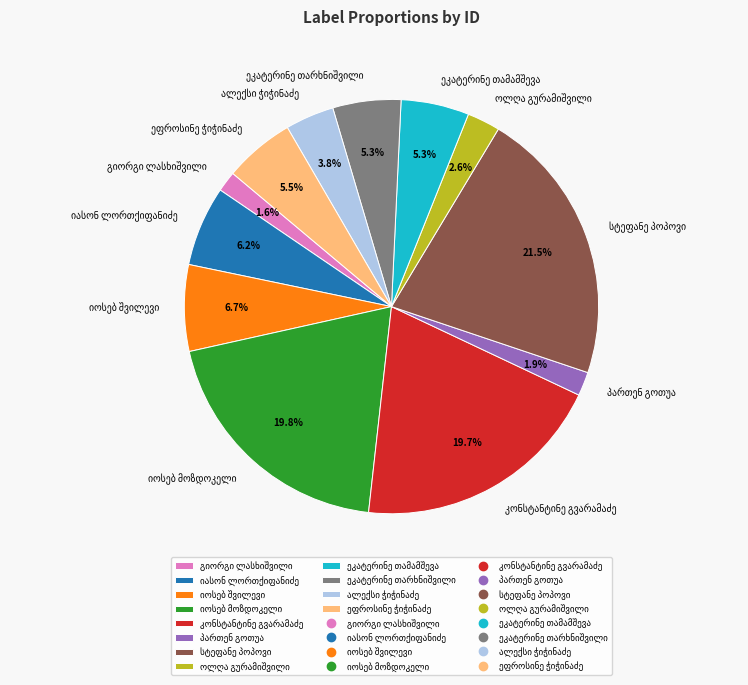

Does any single category account for the majority?

No